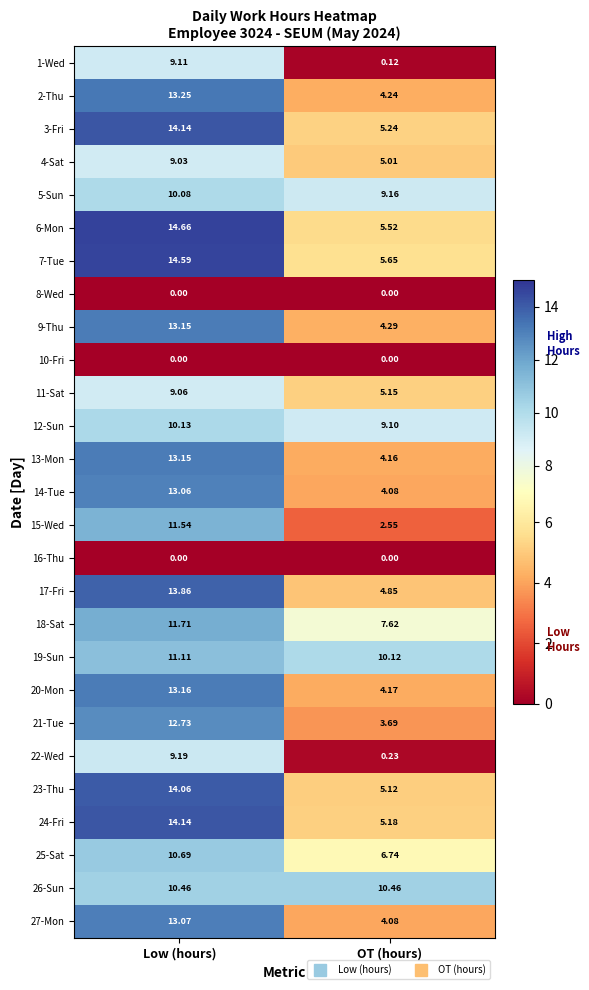

Which label corresponds to the largest value in the chart?

Low (hours)